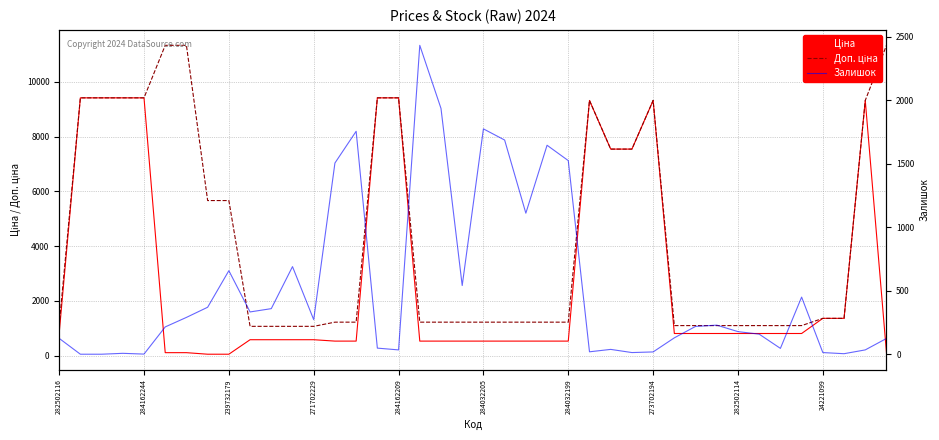

How many values in the Залишок series are below 219?

20